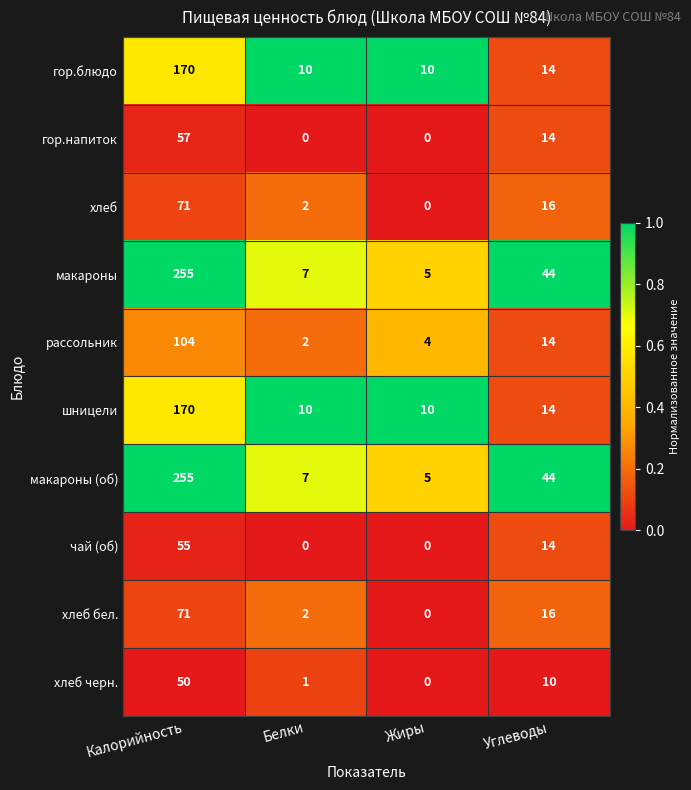

List the labels in order of макароны (об) value, largest first.

Калорийность, Углеводы, Белки, Жиры